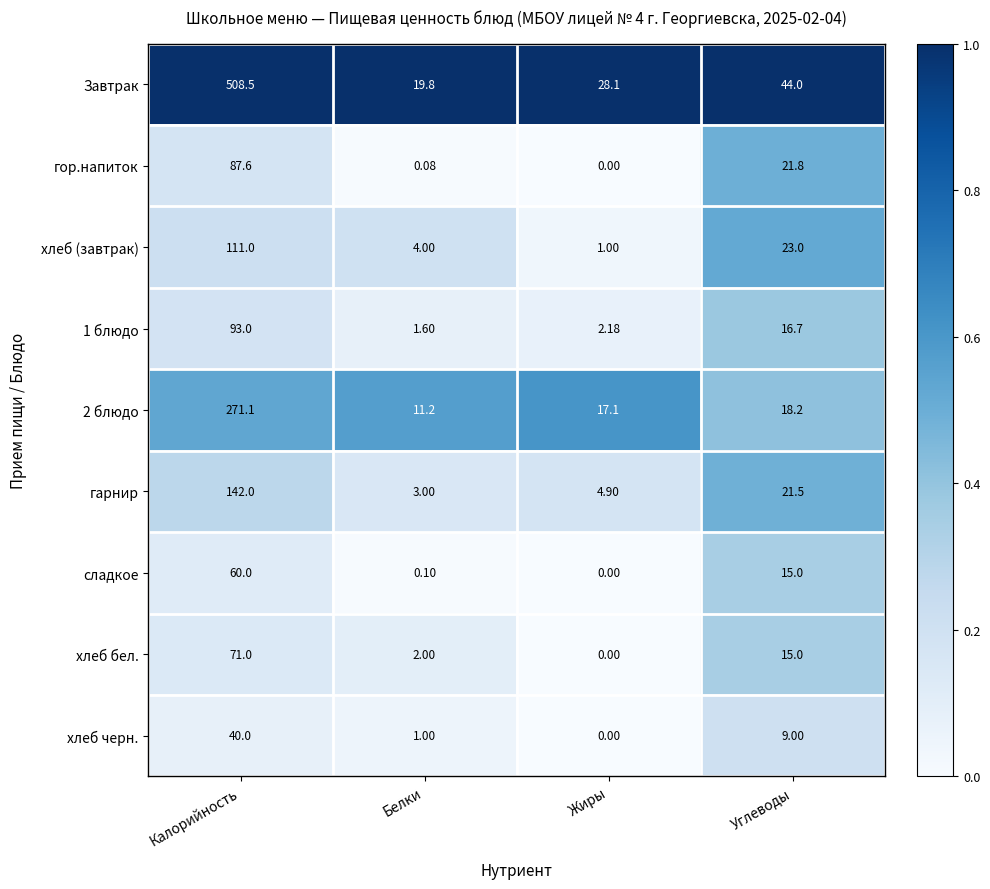

At which label is 2 блюдо closest to 141?

Углеводы